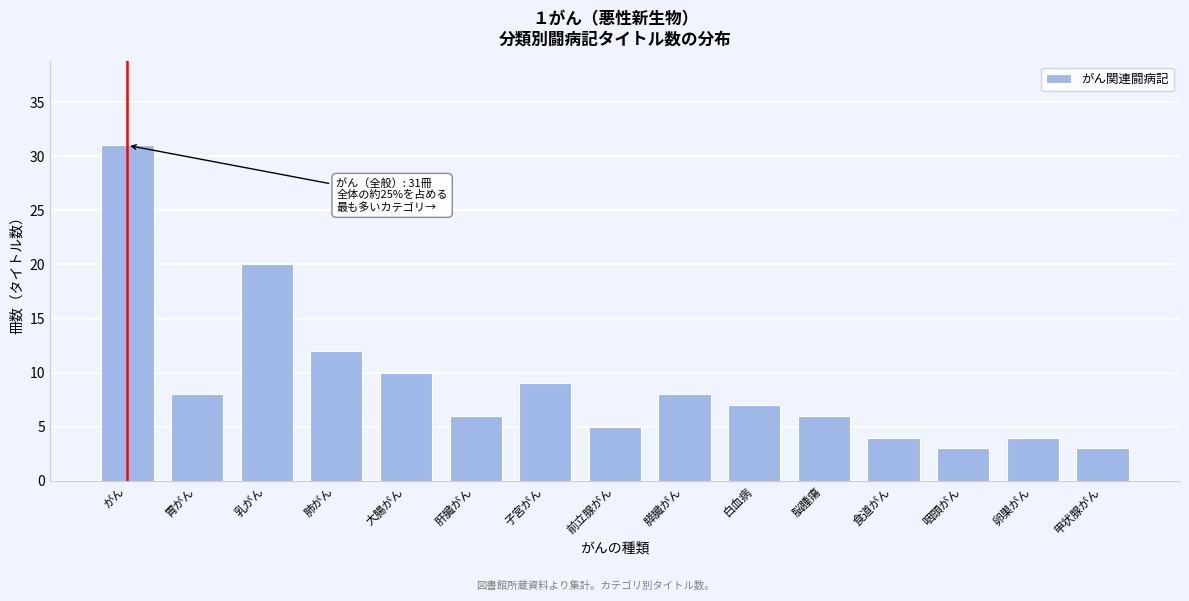

Reading left to right, transcribe all the data shown in this chart.

31	8	20	12	10	6	9	5	8	7	6	4	3	4	3